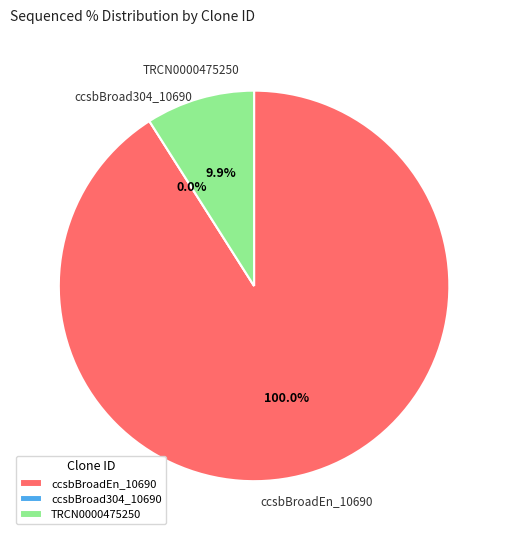

What percentage is NOT represented by TRCN0000475250?

91.0%